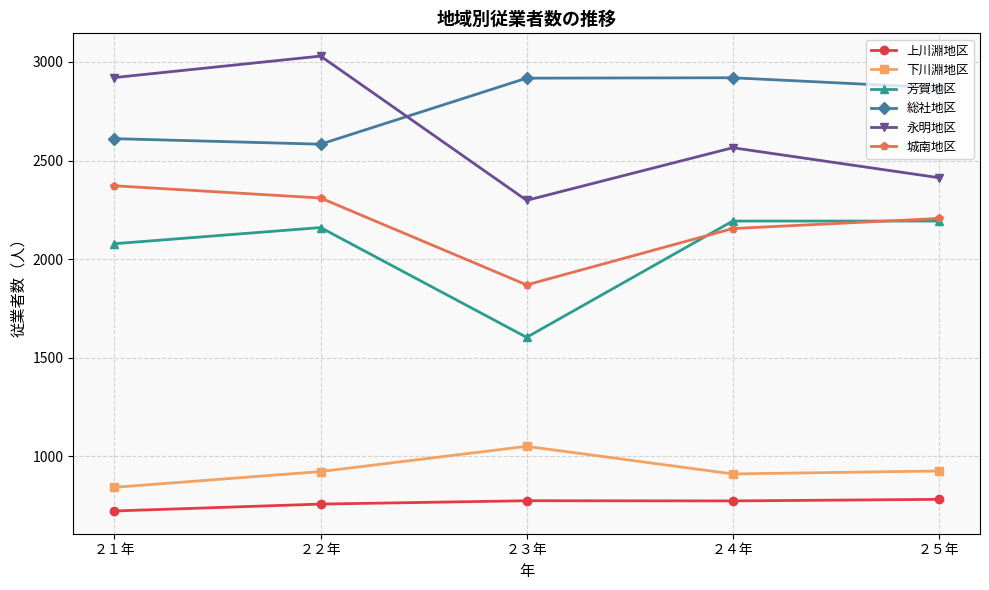

Which series has the widest spread of values?

永明地区